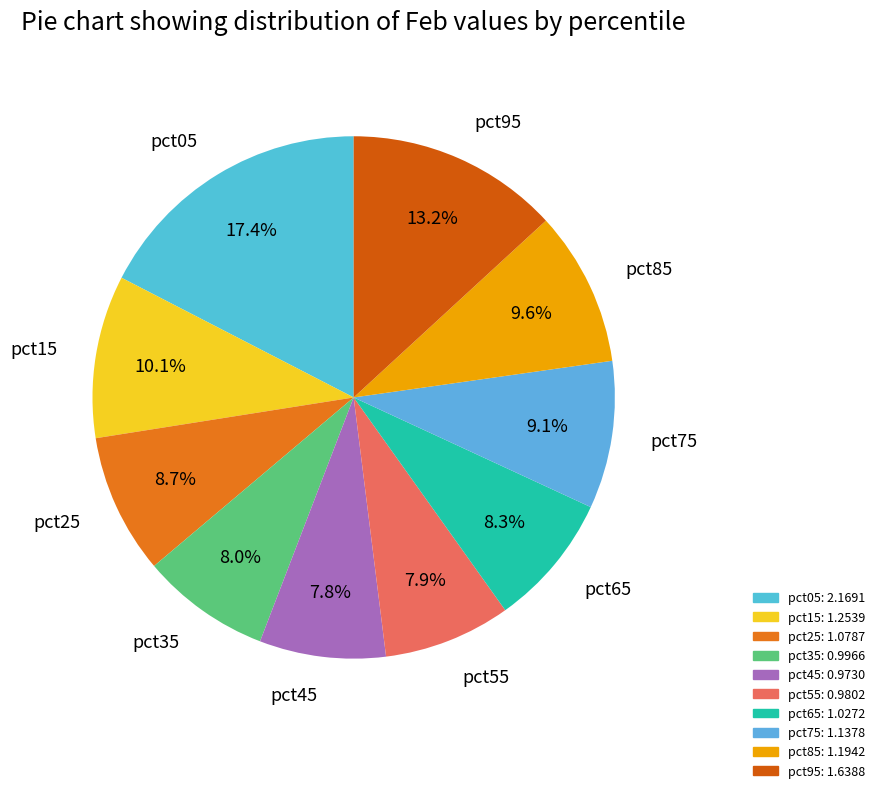

Which slice is the largest?

pct05